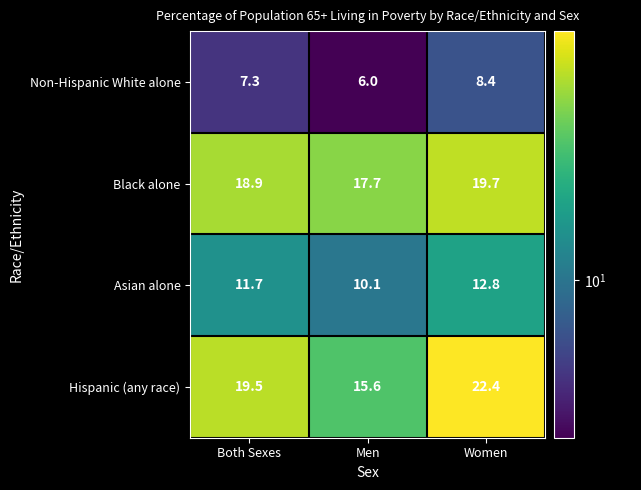

What is the difference between the maximum and second lowest values in the Non-Hispanic White alone series?

1.1